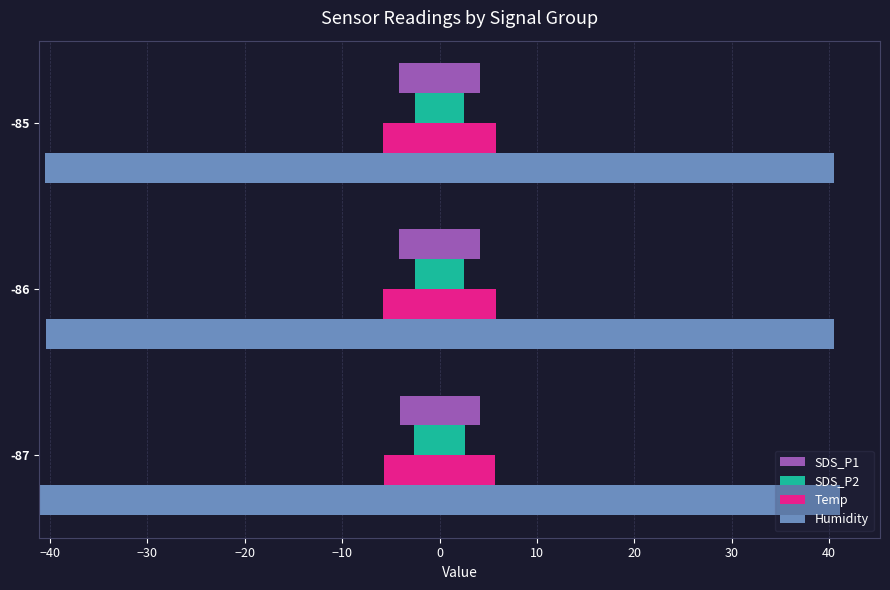

What is the highest value of the SDS_P1 series?

8.4